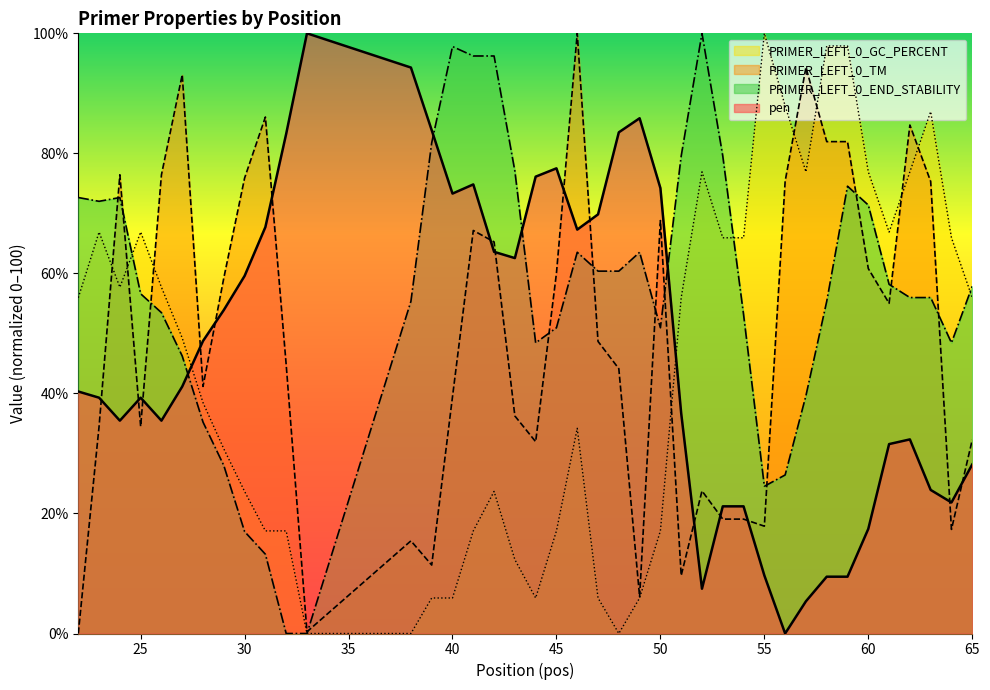

Where does the PRIMER_LEFT_0_END_STABILITY series first go above 56?

22